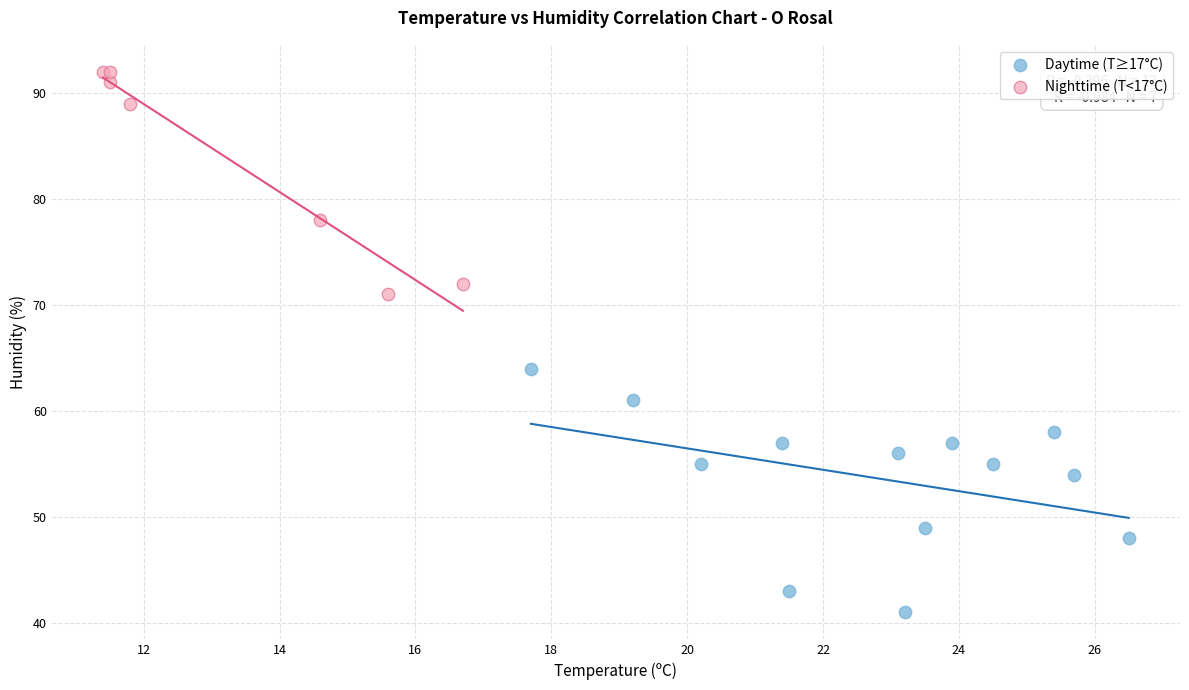

Which series contains the highest Y value?

Nighttime (T<17°C)